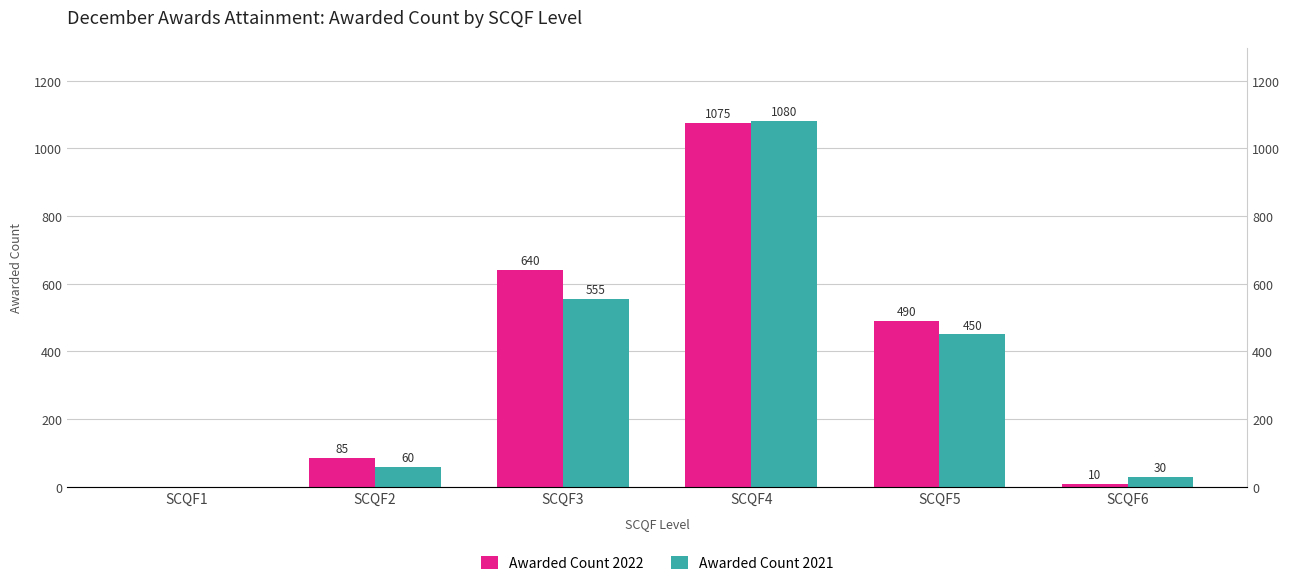

At which category does the chart reach its minimum across all series?

SCQF1